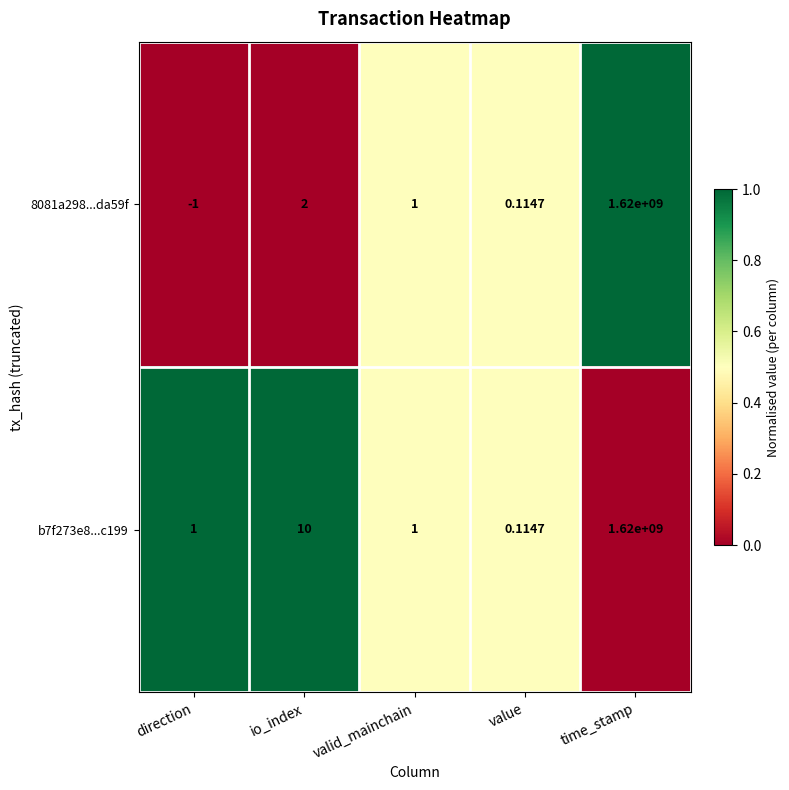

Rank the categories by 8081a298...da59f value from lowest to highest.

direction, value, valid_mainchain, io_index, time_stamp